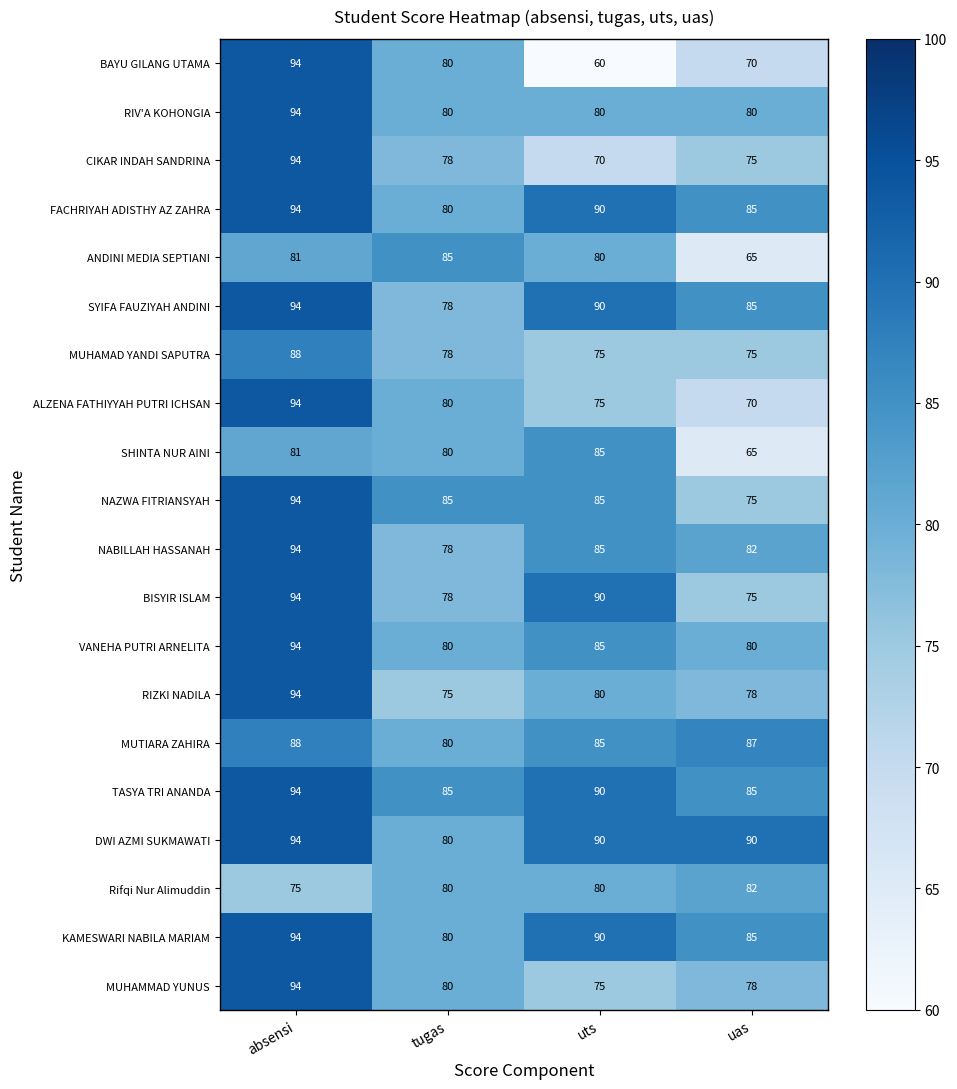

Rank the categories by BISYIR ISLAM value from highest to lowest.

absensi, uts, tugas, uas